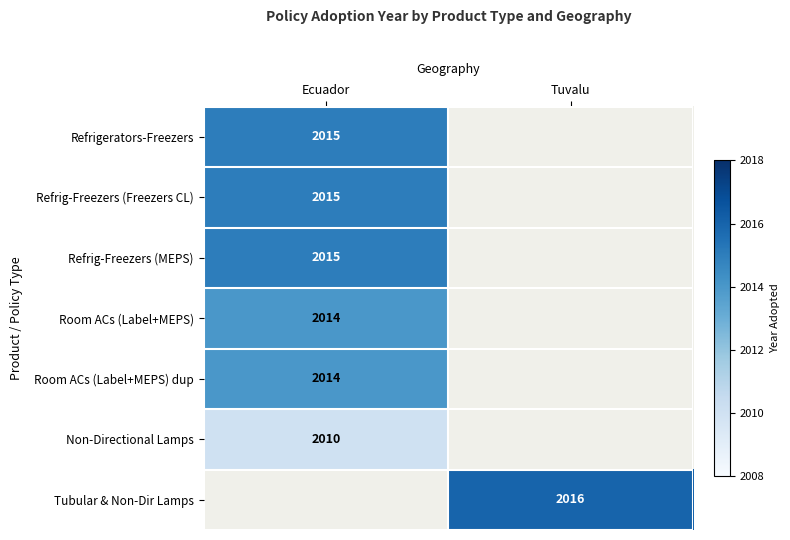

Is the value of Refrig-Freezers (Freezers CL) at Ecuador greater than the value of Room ACs (Label+MEPS) dup at Ecuador?

Yes